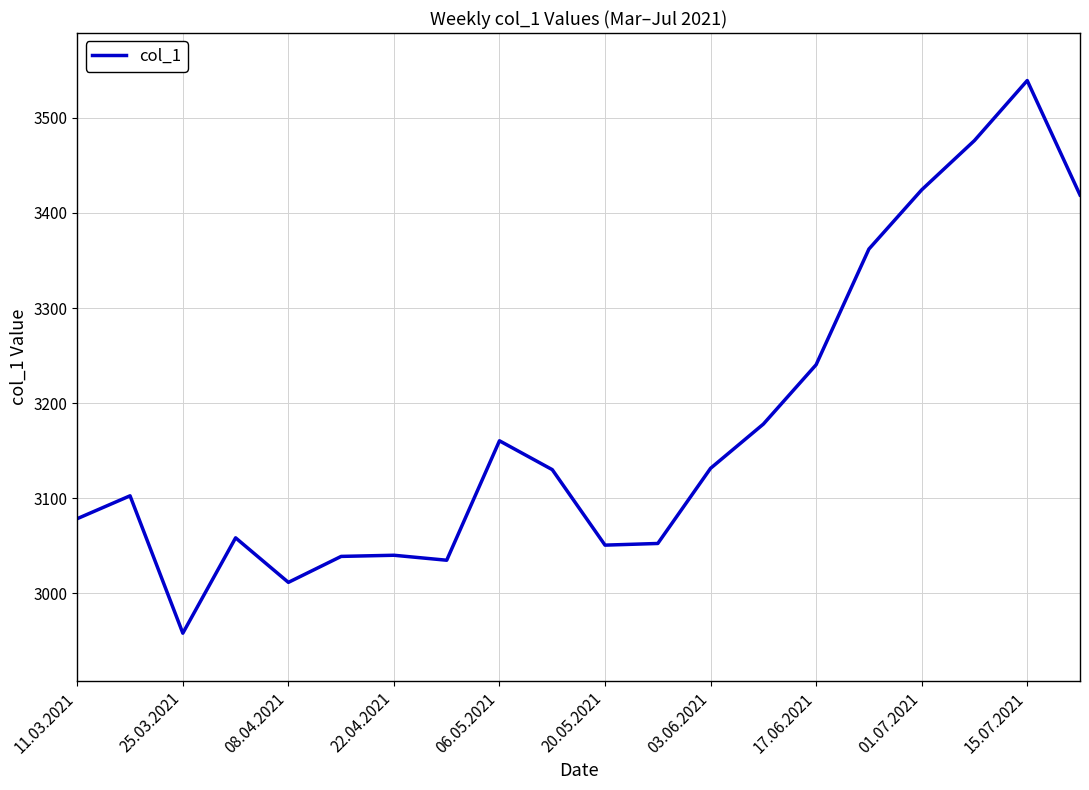

What is the difference between the maximum and minimum values?

581.5